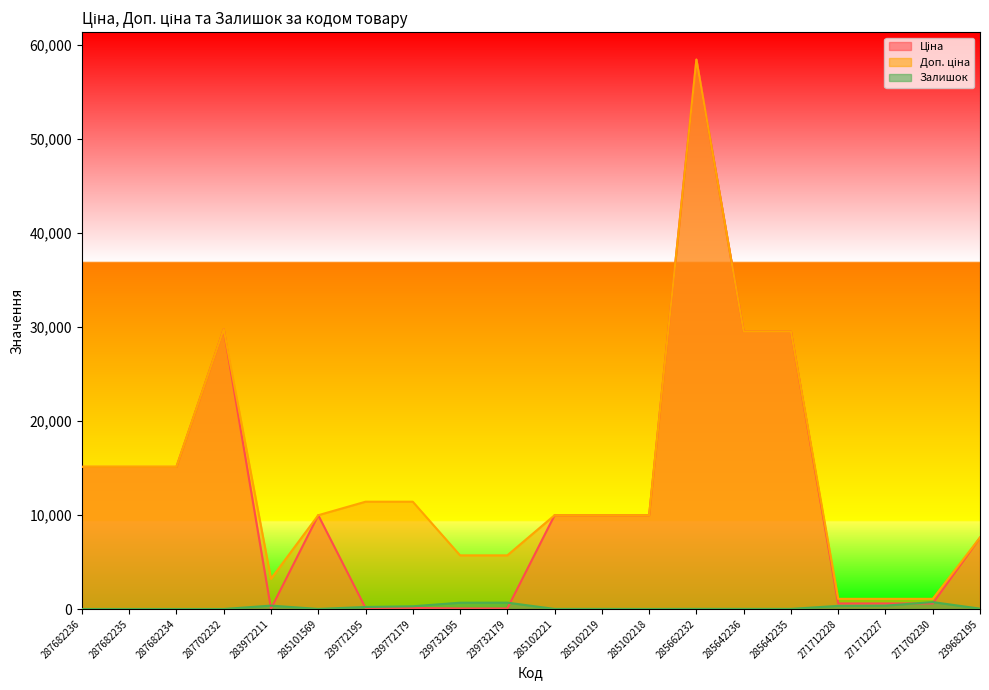

Which category has the lowest value in the Ціна series?

283972211